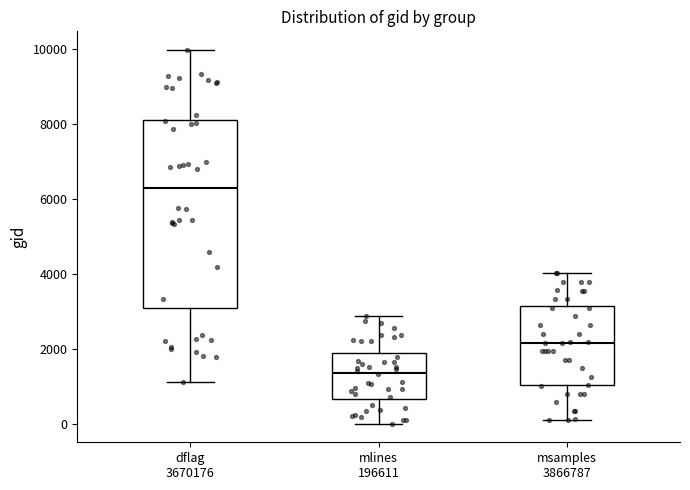

Which box's median line is the highest?

dflag 3670176